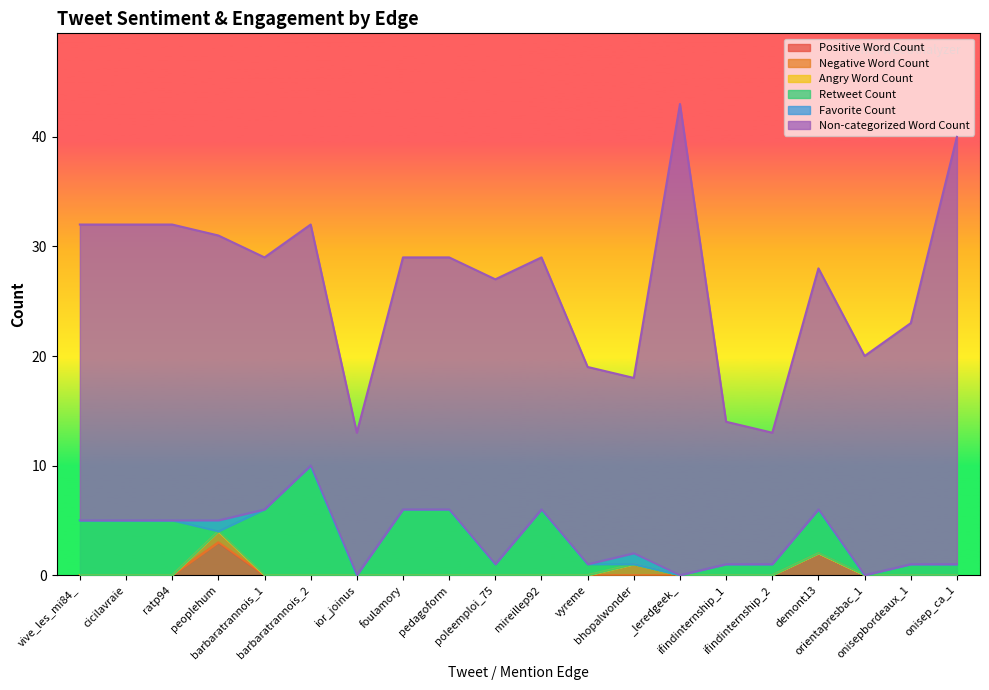

Which category has the lowest value in the Non-categorized Word Count series?

ifindinternship_2